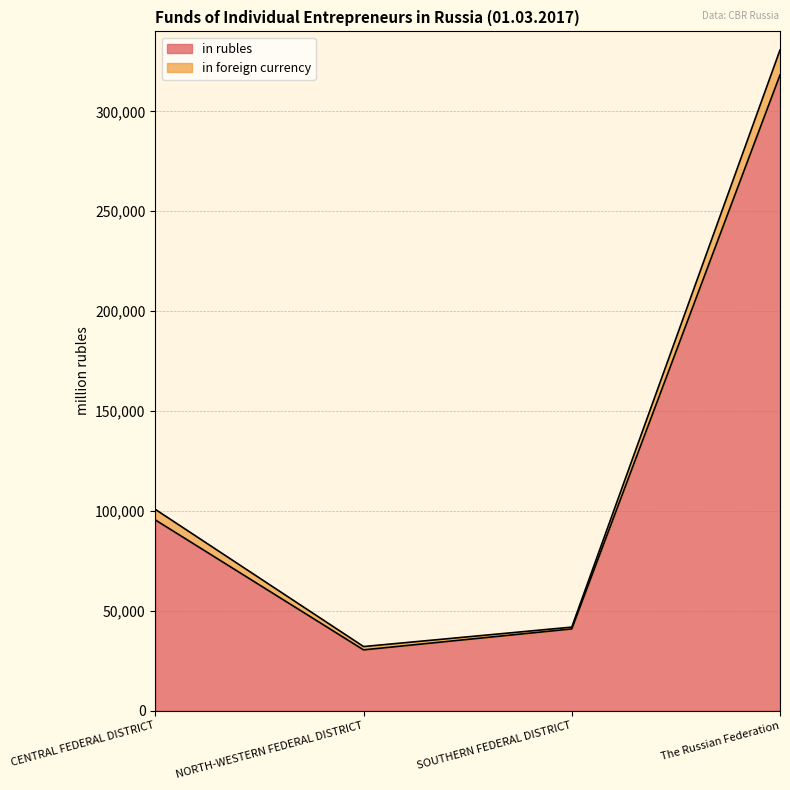

What position from the right is The Russian Federation?

1